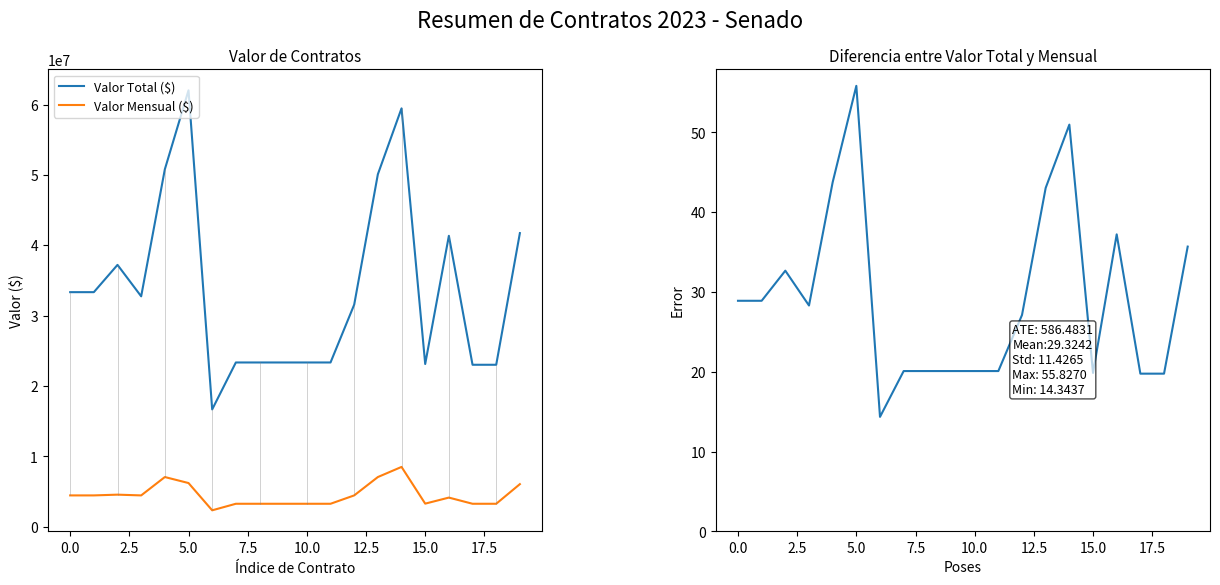

What is the highest value of the Valor Mensual ($) series?

8495000